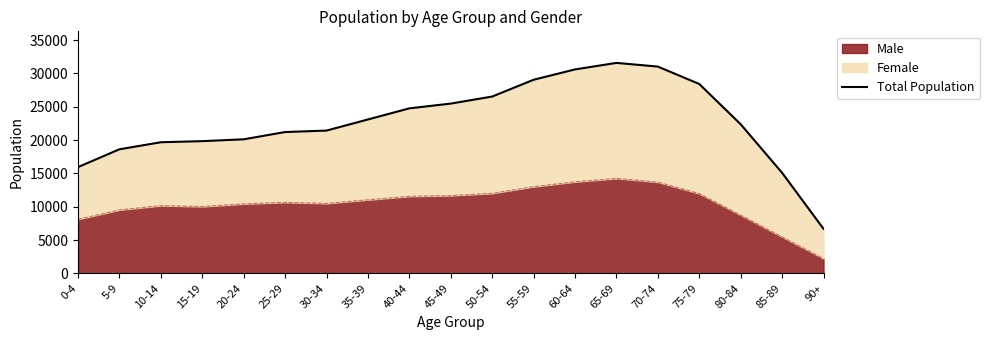

Between 50-54 and 75-79, which is larger?

75-79